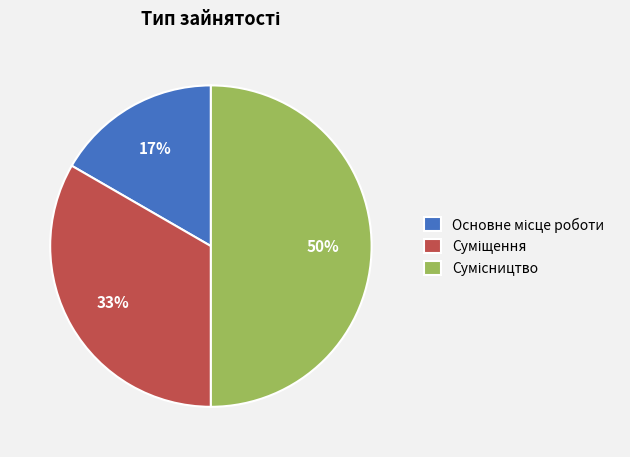

How many segments does this pie chart have?

3